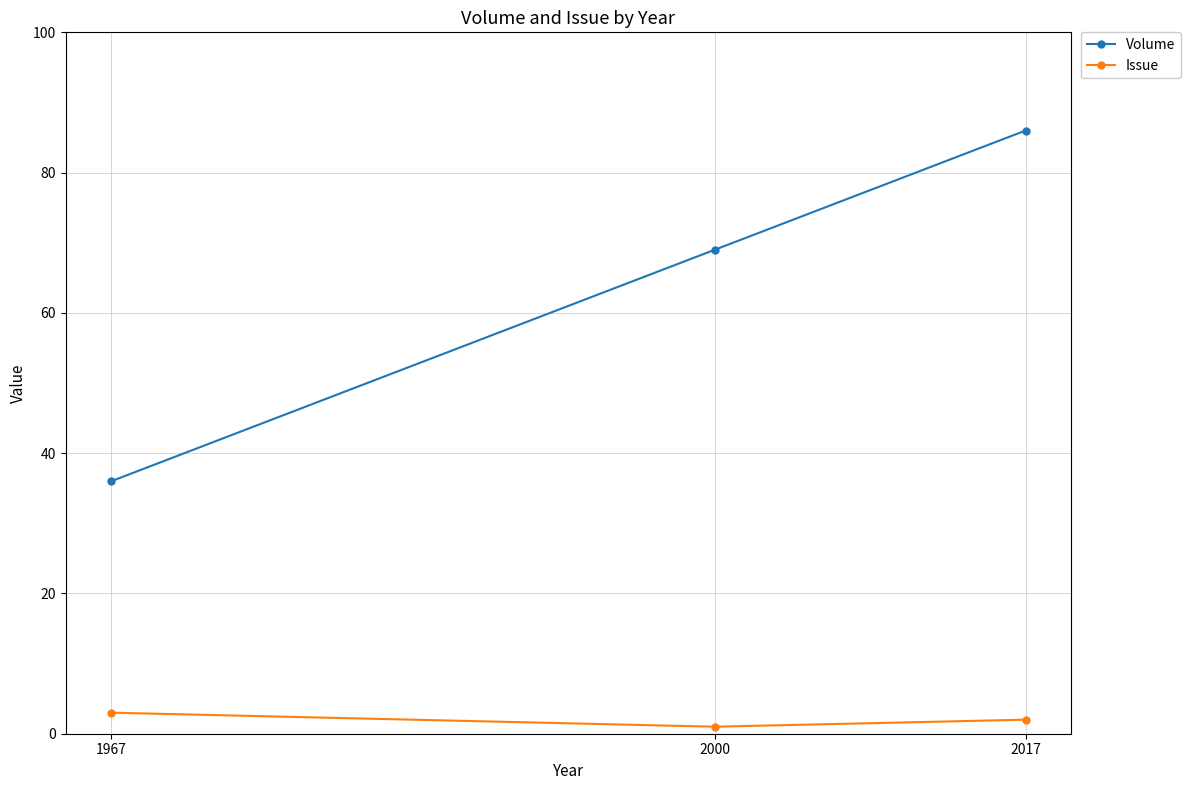

Rank the series at 2017 from highest to lowest value.

Volume, Issue